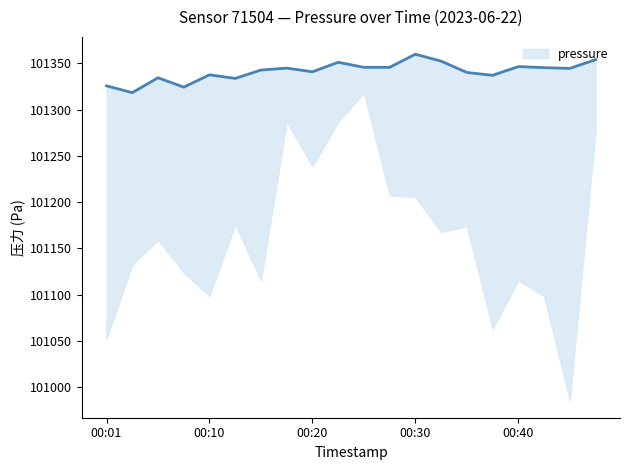

What is the smallest value displayed?

101318.4